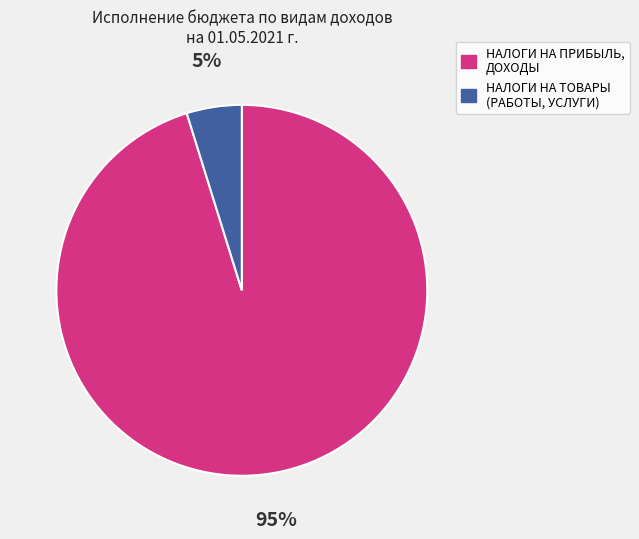

Is there any slice that represents more than half of the pie?

Yes